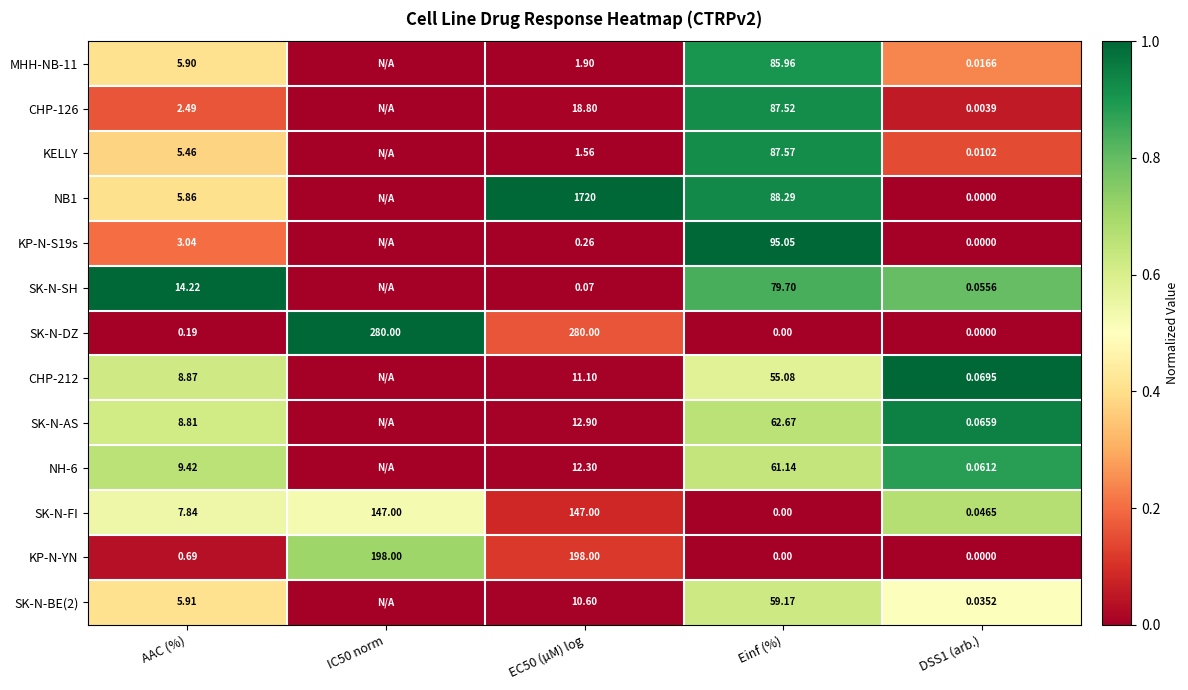

Where does the SK-N-FI series first go above 7?

AAC (%)